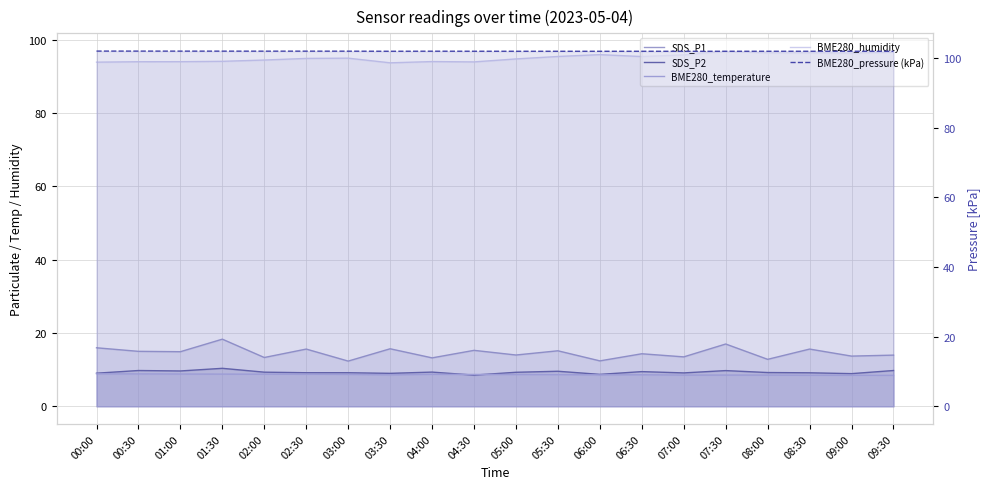

How many lines are shown in the chart?

5